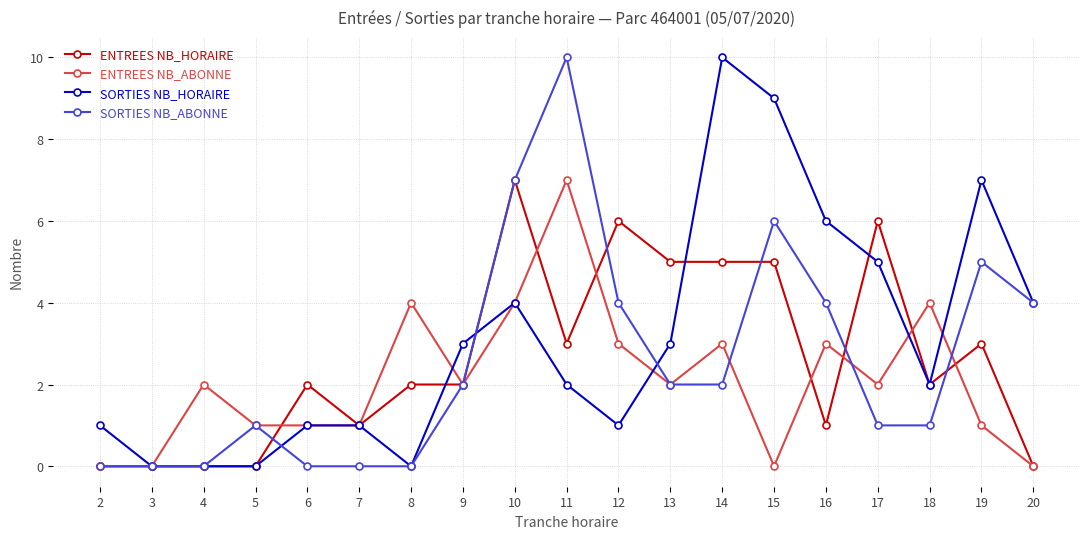

At which category does ENTREES NB_ABONNE reach its first local peak?

4